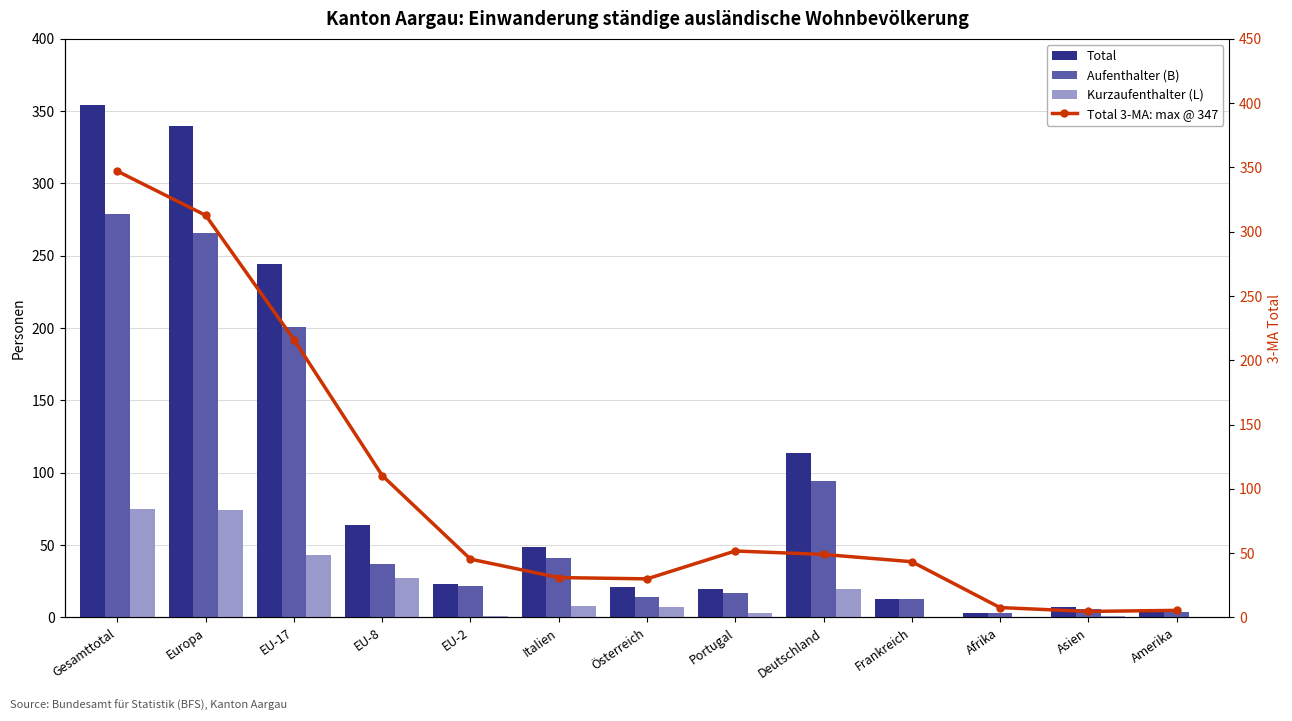

At which category is the sum across all series the highest?

Gesamttotal